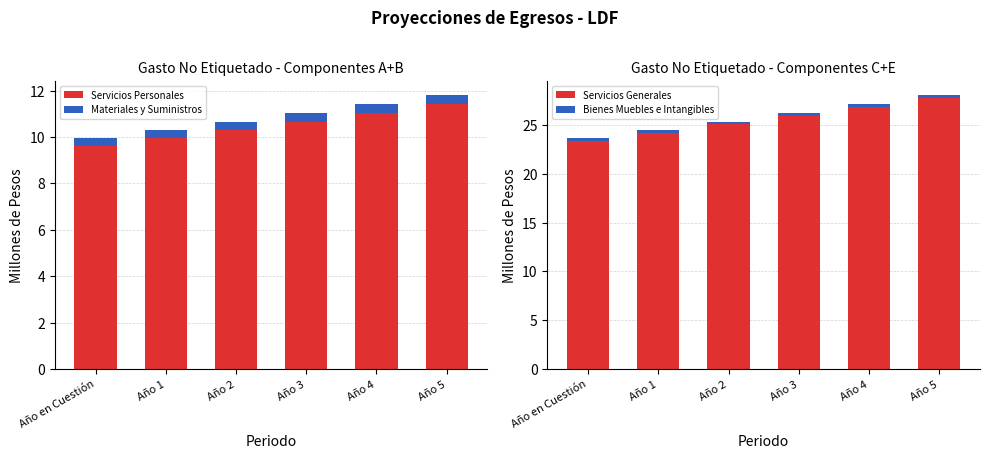

What is the sum of all Materiales y Suministros values?

2.2